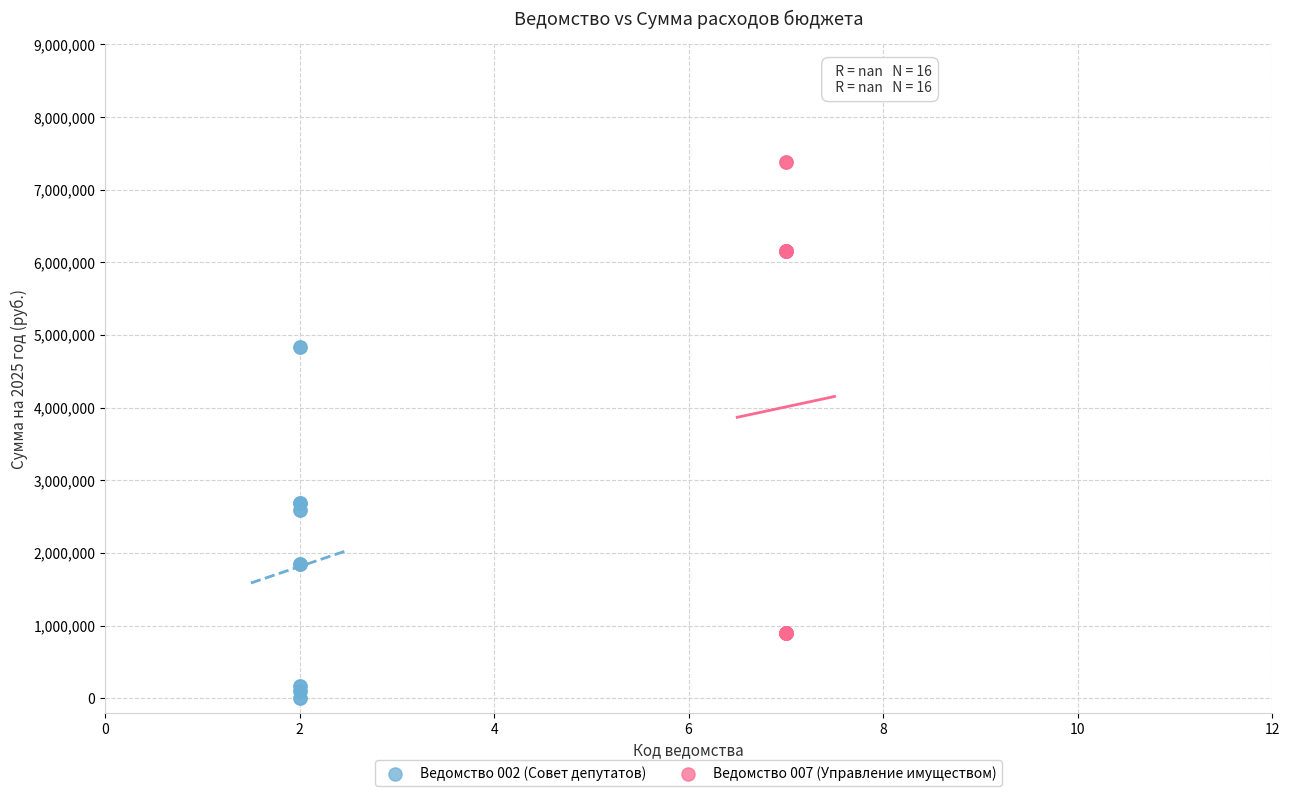

Which series contains the lowest Y value?

Ведомство 002 (Совет депутатов)